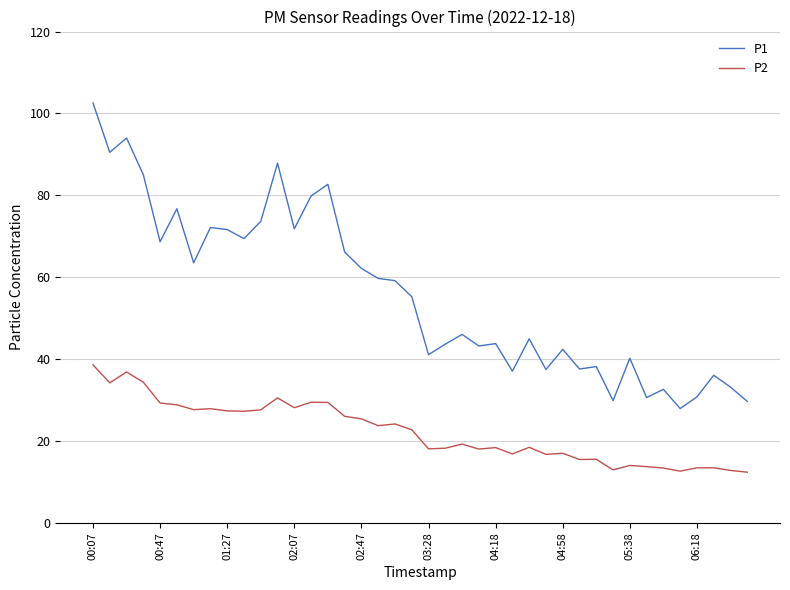

What is the highest value of the P2 series?

38.6